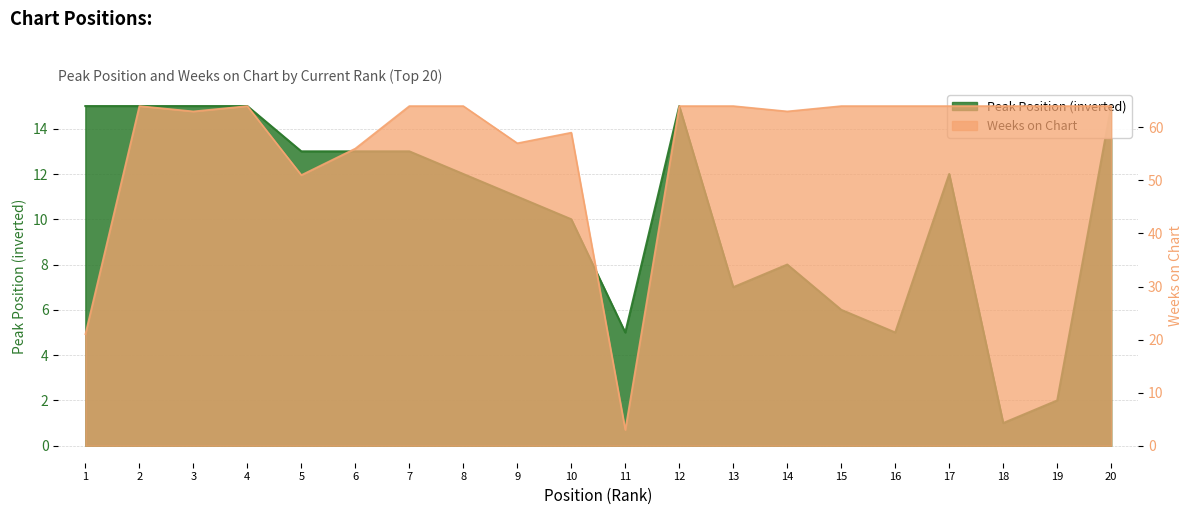

Reading left to right, transcribe all the data shown in this chart.

Peak Position: 1=15	2=15	3=15	4=15	5=13	6=13	7=13	8=12	9=11	10=10	11=5	12=15	13=7	14=8	15=6	16=5	17=12	18=1	19=2	20=15
Weeks on Chart: 1=21	2=64	3=63	4=64	5=51	6=56	7=64	8=64	9=57	10=59	11=3	12=64	13=64	14=63	15=64	16=64	17=64	18=64	19=64	20=64